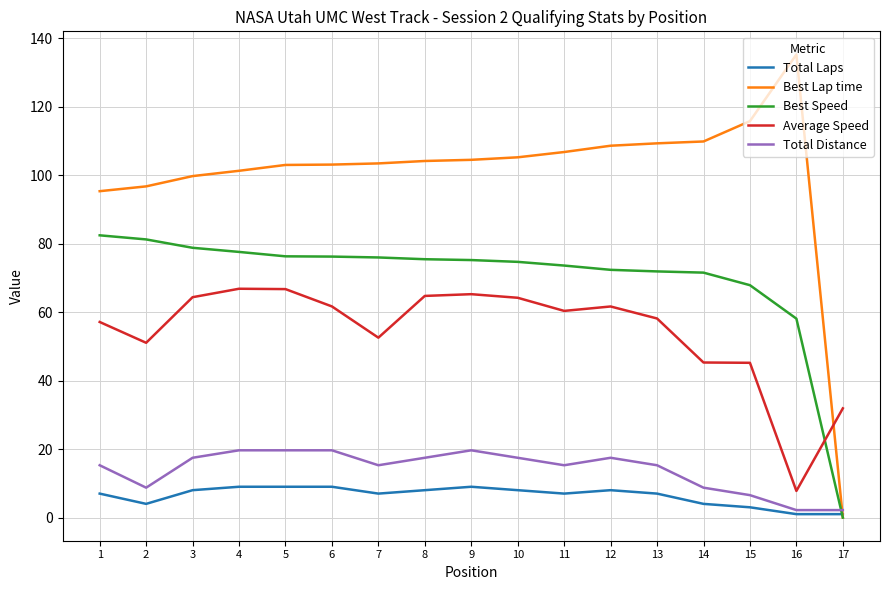

Which series has the largest range (max minus min)?

Best Lap time